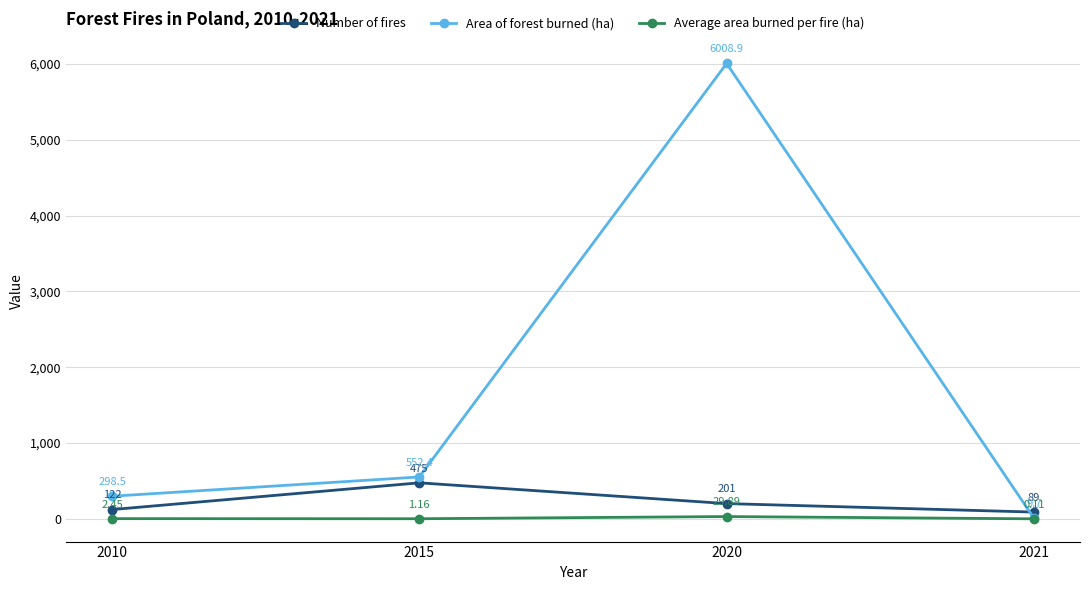

At 2015, list the series in order from largest to smallest.

Area of forest burned (ha), Number of fires, Average area burned per fire (ha)